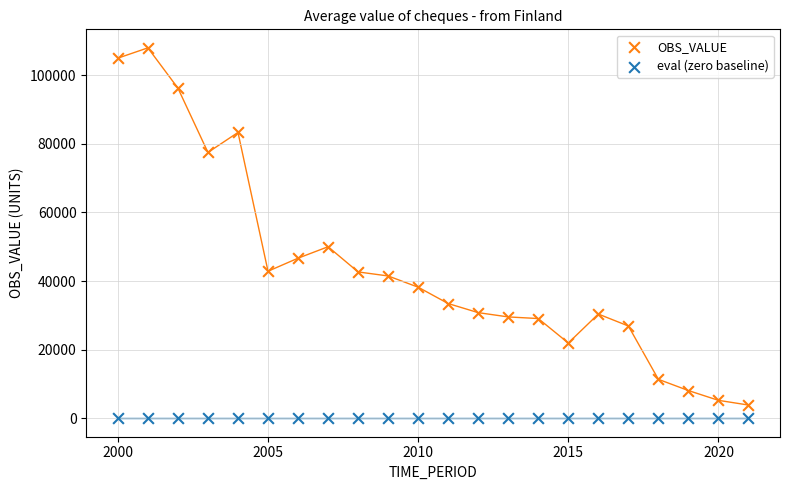

Which series reaches the maximum Y coordinate?

OBS_VALUE